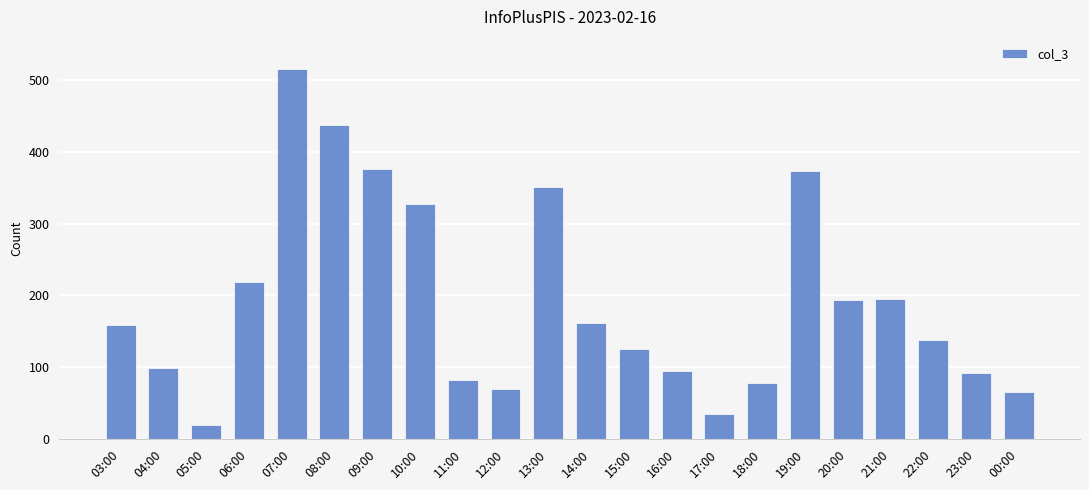

Which category has the highest value across all series?

07:00